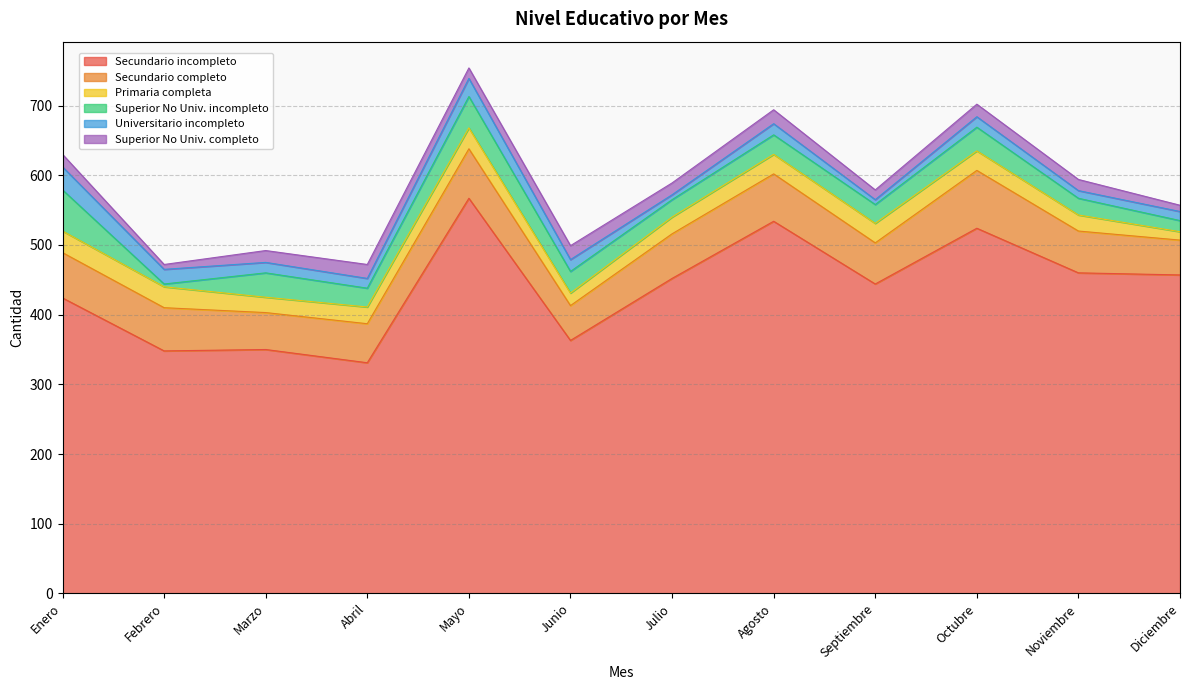

What is the spread (max minus min) of values at Julio?

445